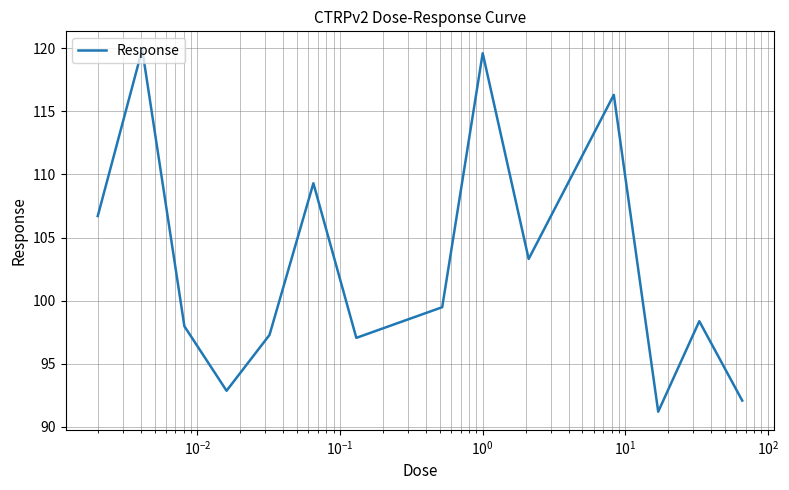

What is the smallest value displayed?

91.2